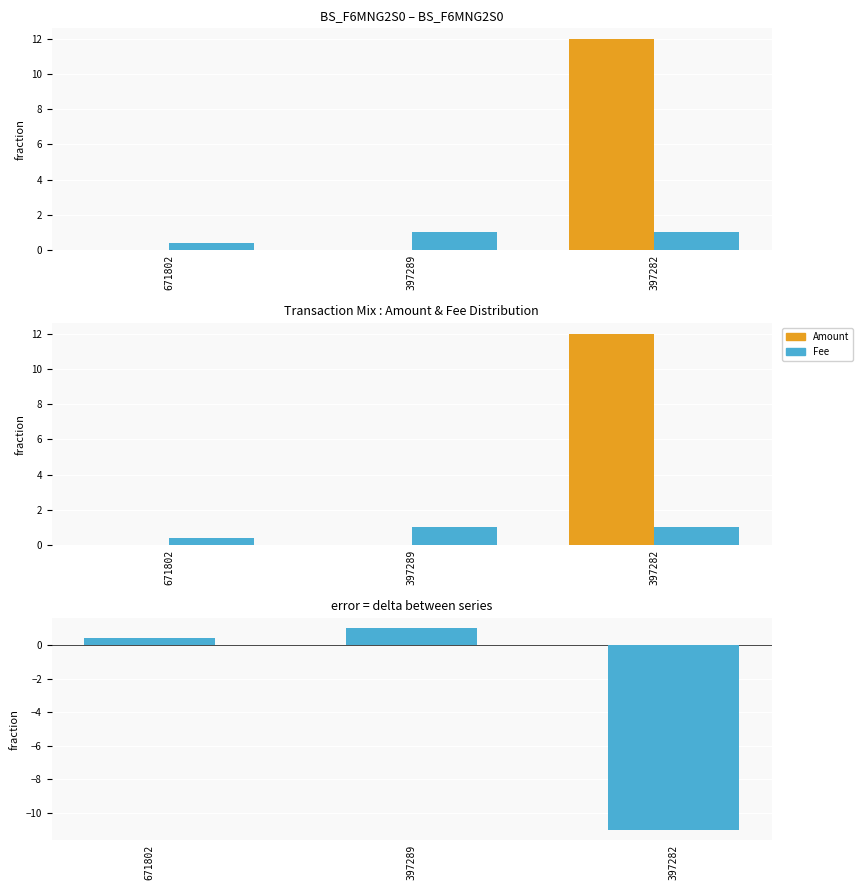

Reading left to right, extract all data points from this chart.

Amount: 671802=0.0	397289=0.0	397282=12.0
Fee: 671802=0.4	397289=1.0	397282=1.0
Fee - Amount: 671802=0.4	397289=1.0	397282=-11.0